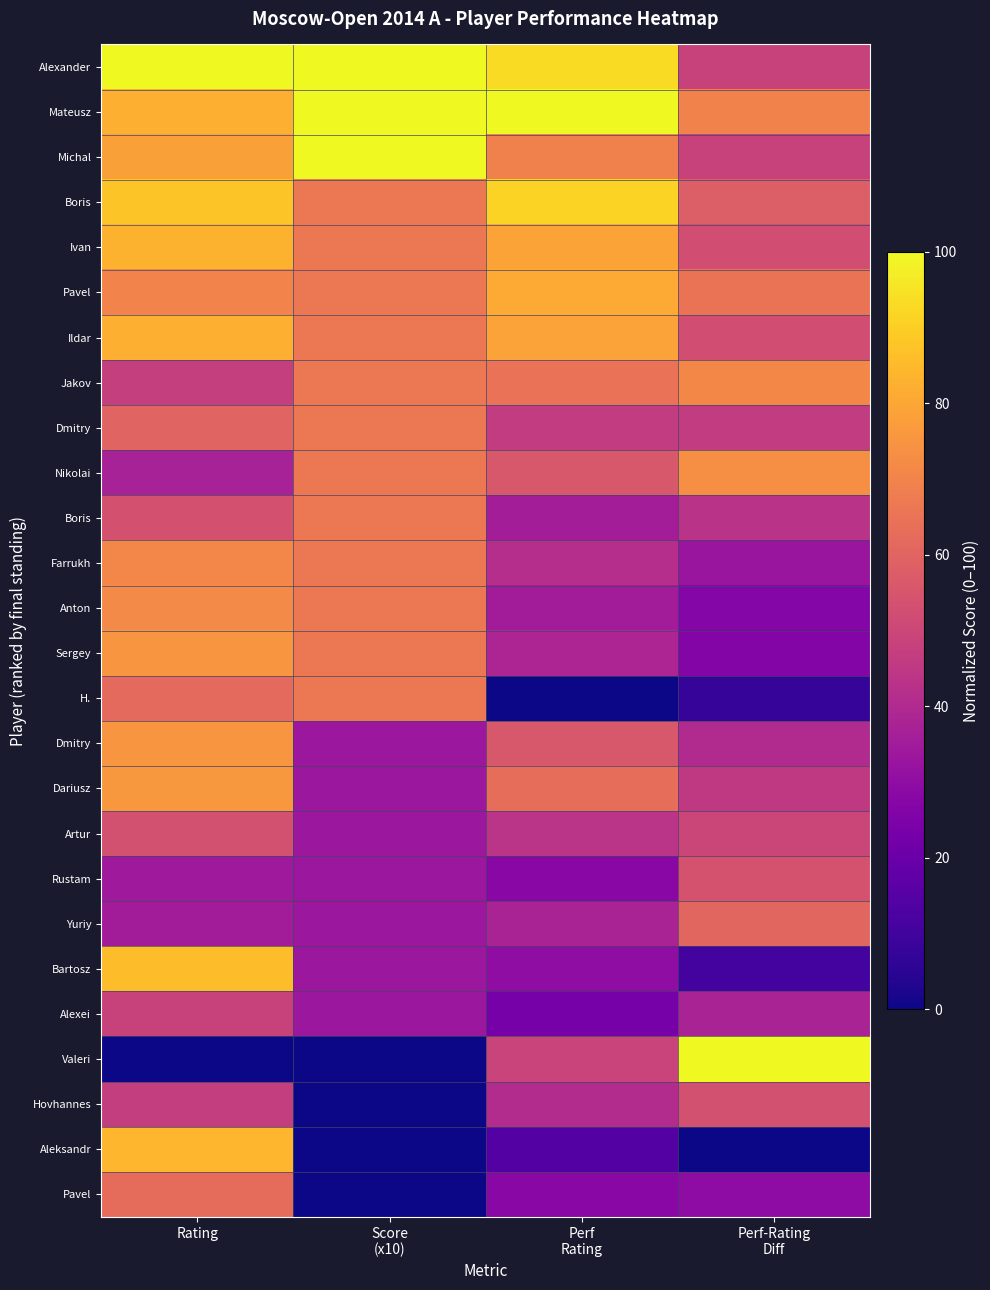

Which has a higher value, Perf-Rating
Diff or Perf
Rating?

Perf
Rating